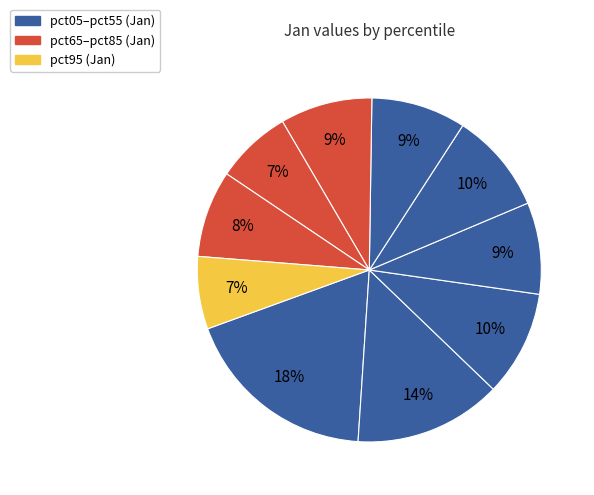

Count the number of slices in the pie.

10